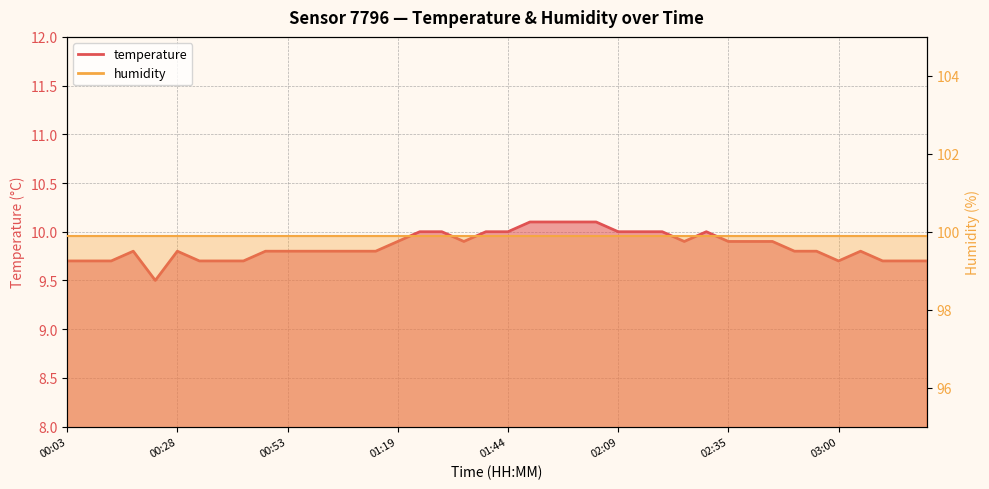

At which category does the chart reach its minimum across all series?

00:23